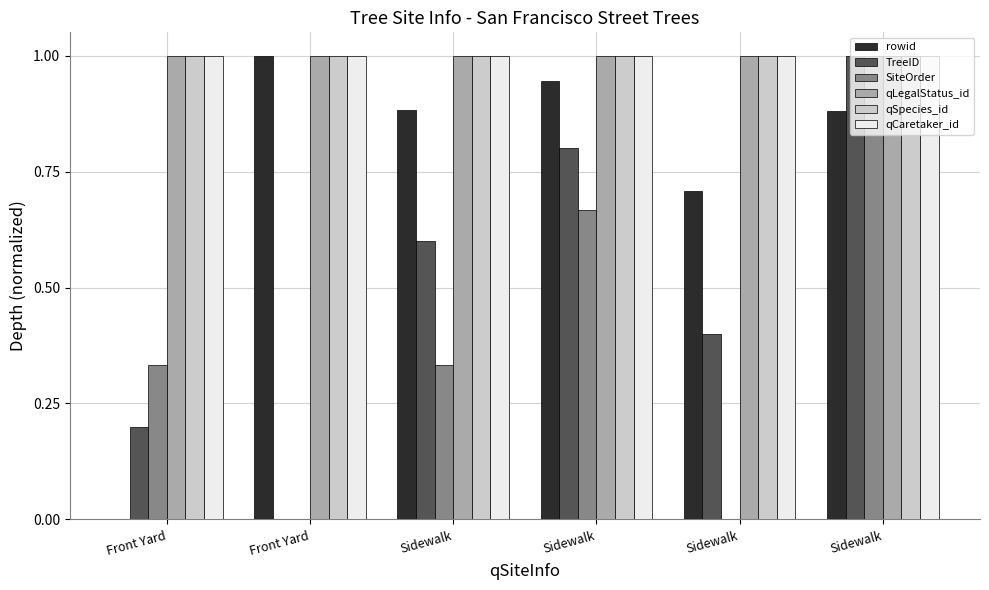

What is the label of the 4th bar from the right?

Sidewalk